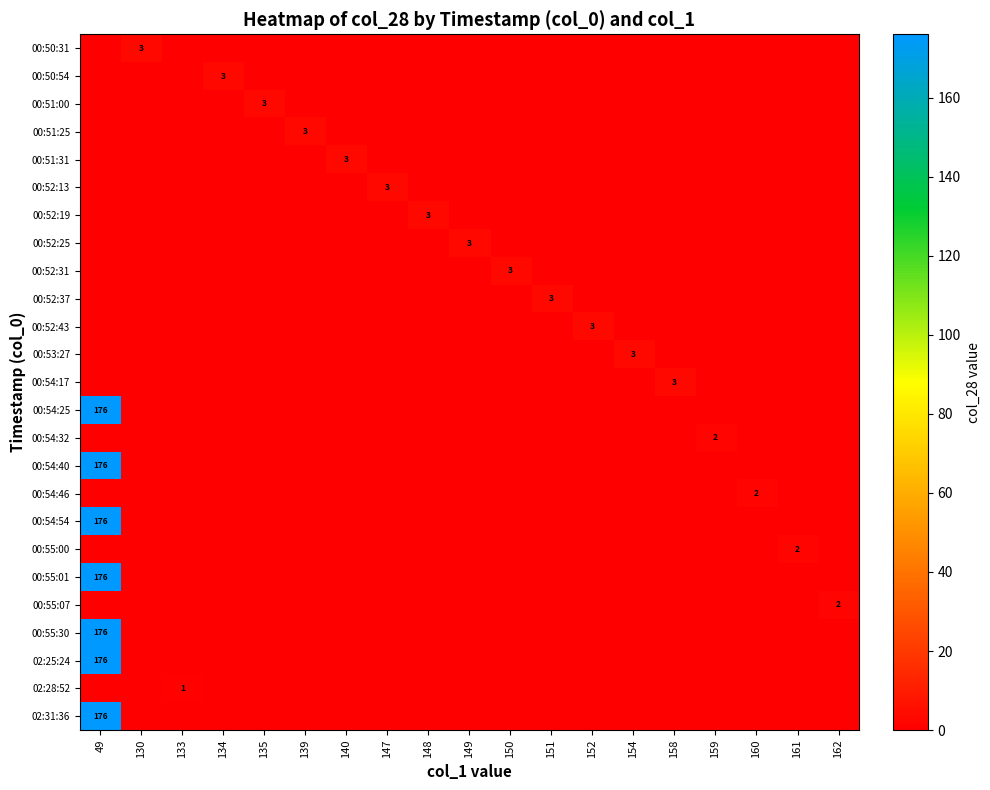

Which has a higher value, 159 or 162?

159